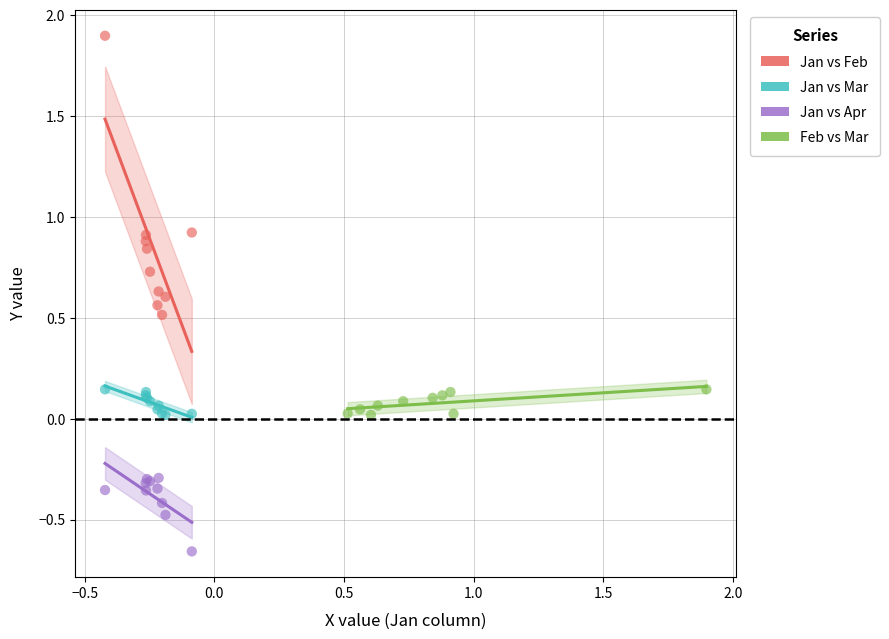

Which series has the largest Y range (max minus min)?

Jan vs Feb